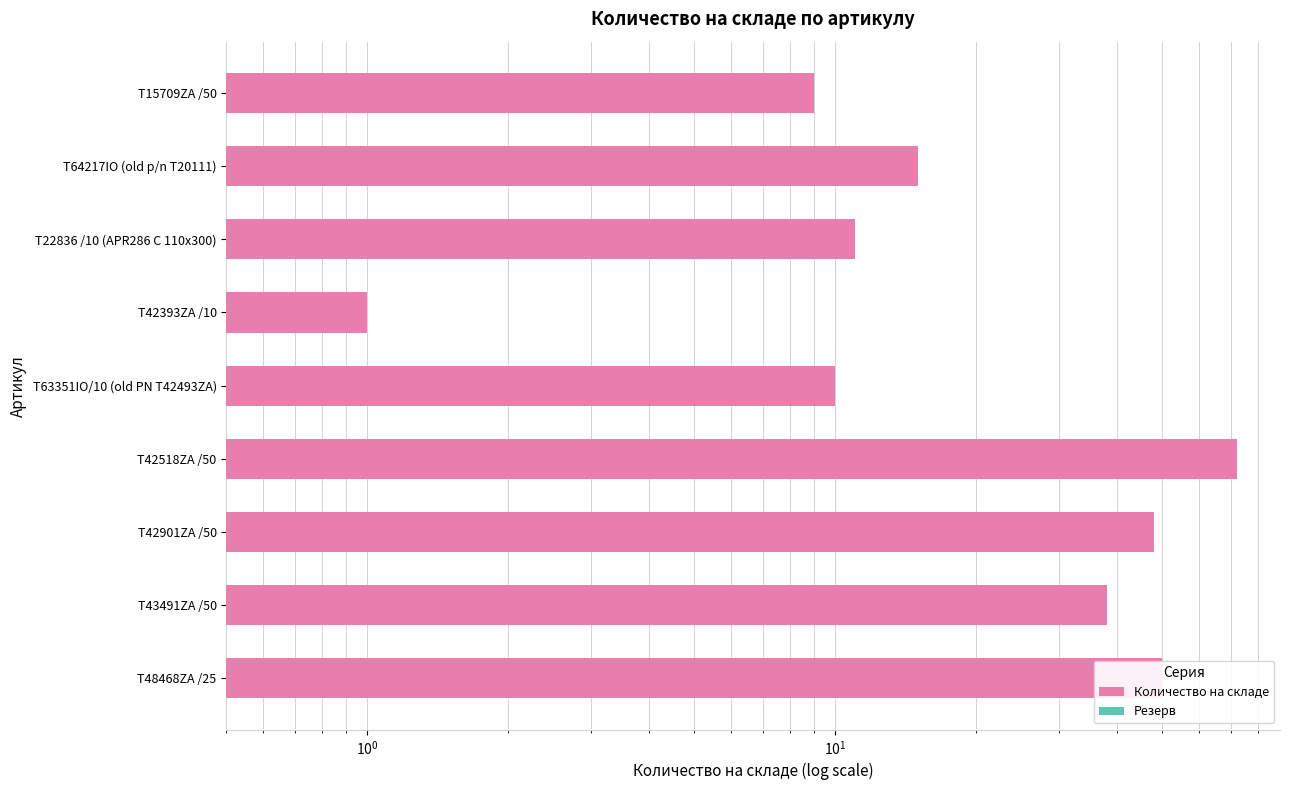

How many data points in Количество на складе are above 15?

4